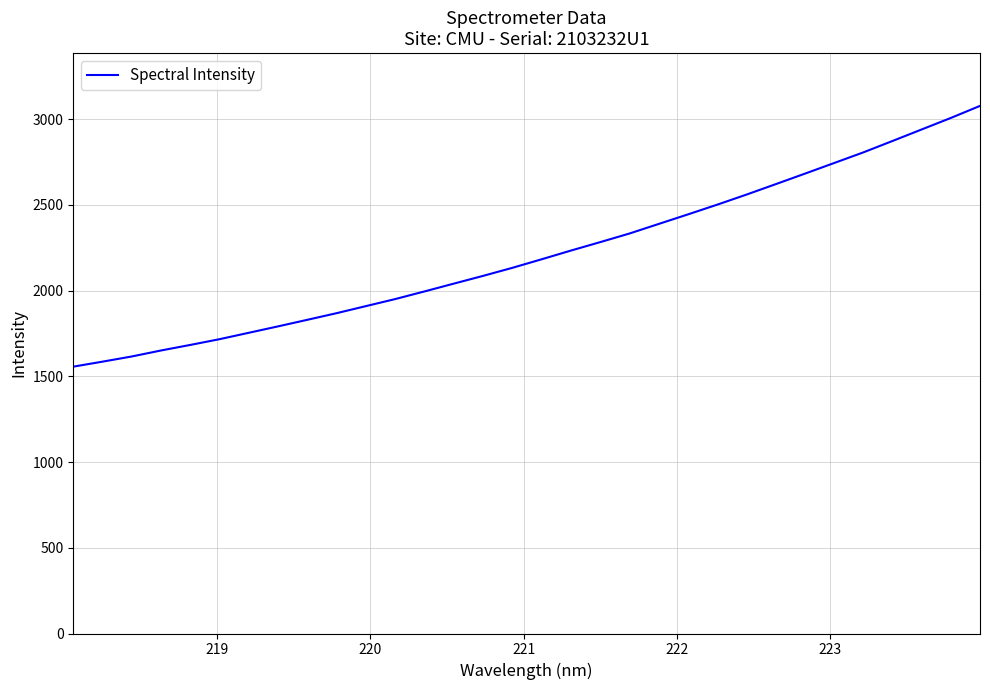

What is the difference between the maximum and minimum values?

1520.5